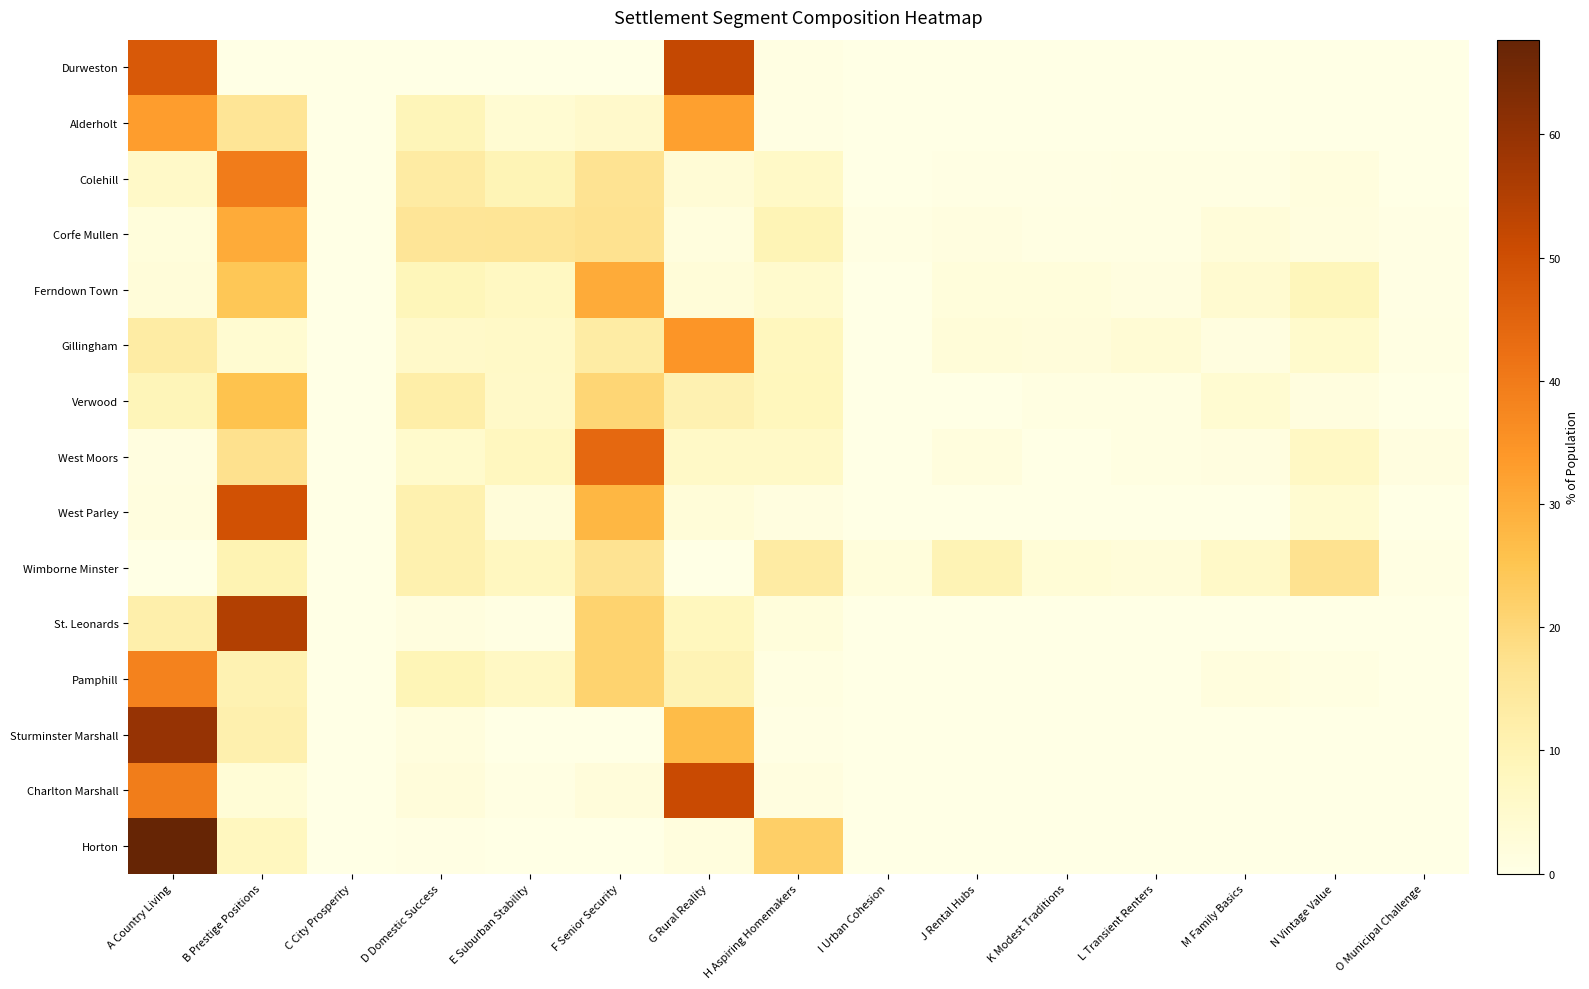

Reading left to right, extract all data points from this chart.

Durweston: A Country Living=47.3	B Prestige Positions=0.0	C City Prosperity=0.0	D Domestic Success=0.0	E Suburban Stability=0.0	F Senior Security=0.0	G Rural Reality=52.1	H Aspiring Homemakers=0.6	I Urban Cohesion=0.0	J Rental Hubs=0.0	K Modest Traditions=0.0	L Transient Renters=0.0	M Family Basics=0.0	N Vintage Value=0.0	O Municipal Challenge=0.0
Alderholt: A Country Living=32.8	B Prestige Positions=15.9	C City Prosperity=0.0	D Domestic Success=9.0	E Suburban Stability=3.8	F Senior Security=5.4	G Rural Reality=32.3	H Aspiring Homemakers=0.7	I Urban Cohesion=0.0	J Rental Hubs=0.0	K Modest Traditions=0.0	L Transient Renters=0.0	M Family Basics=0.0	N Vintage Value=0.0	O Municipal Challenge=0.0
Colehill: A Country Living=6.0	B Prestige Positions=39.8	C City Prosperity=0.0	D Domestic Success=13.3	E Suburban Stability=9.6	F Senior Security=16.9	G Rural Reality=3.4	H Aspiring Homemakers=6.2	I Urban Cohesion=0.0	J Rental Hubs=0.3	K Modest Traditions=0.3	L Transient Renters=0.7	M Family Basics=0.6	N Vintage Value=1.6	O Municipal Challenge=0.2
Corfe Mullen: A Country Living=1.9	B Prestige Positions=30.3	C City Prosperity=0.0	D Domestic Success=15.8	E Suburban Stability=16.0	F Senior Security=16.9	G Rural Reality=1.7	H Aspiring Homemakers=9.6	I Urban Cohesion=0.6	J Rental Hubs=1.2	K Modest Traditions=0.6	L Transient Renters=0.8	M Family Basics=2.5	N Vintage Value=1.5	O Municipal Challenge=0.4
Ferndown Town: A Country Living=2.5	B Prestige Positions=24.5	C City Prosperity=0.0	D Domestic Success=9.0	E Suburban Stability=7.4	F Senior Security=30.4	G Rural Reality=2.8	H Aspiring Homemakers=5.0	I Urban Cohesion=0.0	J Rental Hubs=2.0	K Modest Traditions=1.9	L Transient Renters=1.1	M Family Basics=4.4	N Vintage Value=8.7	O Municipal Challenge=0.4
Gillingham: A Country Living=13.2	B Prestige Positions=4.1	C City Prosperity=0.0	D Domestic Success=5.7	E Suburban Stability=6.2	F Senior Security=13.0	G Rural Reality=34.4	H Aspiring Homemakers=8.1	I Urban Cohesion=0.0	J Rental Hubs=2.7	K Modest Traditions=2.3	L Transient Renters=3.5	M Family Basics=1.1	N Vintage Value=5.2	O Municipal Challenge=0.6
Verwood: A Country Living=9.0	B Prestige Positions=25.5	C City Prosperity=0.0	D Domestic Success=12.2	E Suburban Stability=6.0	F Senior Security=20.5	G Rural Reality=10.8	H Aspiring Homemakers=8.3	I Urban Cohesion=0.0	J Rental Hubs=0.0	K Modest Traditions=1.0	L Transient Renters=1.0	M Family Basics=4.2	N Vintage Value=1.4	O Municipal Challenge=0.1
West Moors: A Country Living=1.3	B Prestige Positions=17.3	C City Prosperity=0.0	D Domestic Success=5.1	E Suburban Stability=7.8	F Senior Security=44.1	G Rural Reality=6.2	H Aspiring Homemakers=6.2	I Urban Cohesion=0.0	J Rental Hubs=1.8	K Modest Traditions=0.2	L Transient Renters=0.9	M Family Basics=1.1	N Vintage Value=6.8	O Municipal Challenge=1.3
West Parley: A Country Living=1.5	B Prestige Positions=49.2	C City Prosperity=0.0	D Domestic Success=10.9	E Suburban Stability=2.5	F Senior Security=27.9	G Rural Reality=2.8	H Aspiring Homemakers=1.1	I Urban Cohesion=0.0	J Rental Hubs=0.0	K Modest Traditions=0.0	L Transient Renters=0.1	M Family Basics=0.0	N Vintage Value=4.0	O Municipal Challenge=0.0
Wimborne Minster: A Country Living=0.0	B Prestige Positions=10.1	C City Prosperity=0.1	D Domestic Success=10.9	E Suburban Stability=7.4	F Senior Security=16.9	G Rural Reality=0.0	H Aspiring Homemakers=13.4	I Urban Cohesion=2.0	J Rental Hubs=9.9	K Modest Traditions=3.1	L Transient Renters=2.6	M Family Basics=5.9	N Vintage Value=17.0	O Municipal Challenge=0.7
St. Leonards: A Country Living=11.6	B Prestige Positions=54.8	C City Prosperity=0.0	D Domestic Success=1.6	E Suburban Stability=0.7	F Senior Security=21.3	G Rural Reality=8.1	H Aspiring Homemakers=1.9	I Urban Cohesion=0.0	J Rental Hubs=0.0	K Modest Traditions=0.0	L Transient Renters=0.0	M Family Basics=0.0	N Vintage Value=0.0	O Municipal Challenge=0.0
Pamphill: A Country Living=38.6	B Prestige Positions=10.5	C City Prosperity=0.0	D Domestic Success=9.5	E Suburban Stability=6.9	F Senior Security=21.2	G Rural Reality=9.8	H Aspiring Homemakers=1.0	I Urban Cohesion=0.0	J Rental Hubs=0.0	K Modest Traditions=0.0	L Transient Renters=0.0	M Family Basics=1.6	N Vintage Value=1.0	O Municipal Challenge=0.0
Sturminster Marshall: A Country Living=59.6	B Prestige Positions=11.2	C City Prosperity=0.0	D Domestic Success=1.7	E Suburban Stability=0.1	F Senior Security=0.0	G Rural Reality=26.9	H Aspiring Homemakers=0.4	I Urban Cohesion=0.0	J Rental Hubs=0.0	K Modest Traditions=0.0	L Transient Renters=0.0	M Family Basics=0.1	N Vintage Value=0.0	O Municipal Challenge=0.0
Charlton Marshall: A Country Living=39.5	B Prestige Positions=3.1	C City Prosperity=0.0	D Domestic Success=2.2	E Suburban Stability=0.5	F Senior Security=2.3	G Rural Reality=51.2	H Aspiring Homemakers=1.3	I Urban Cohesion=0.0	J Rental Hubs=0.0	K Modest Traditions=0.0	L Transient Renters=0.0	M Family Basics=0.0	N Vintage Value=0.0	O Municipal Challenge=0.0
Horton: A Country Living=67.7	B Prestige Positions=7.8	C City Prosperity=0.0	D Domestic Success=0.3	E Suburban Stability=0.0	F Senior Security=0.0	G Rural Reality=1.7	H Aspiring Homemakers=22.4	I Urban Cohesion=0.0	J Rental Hubs=0.0	K Modest Traditions=0.0	L Transient Renters=0.0	M Family Basics=0.0	N Vintage Value=0.0	O Municipal Challenge=0.0